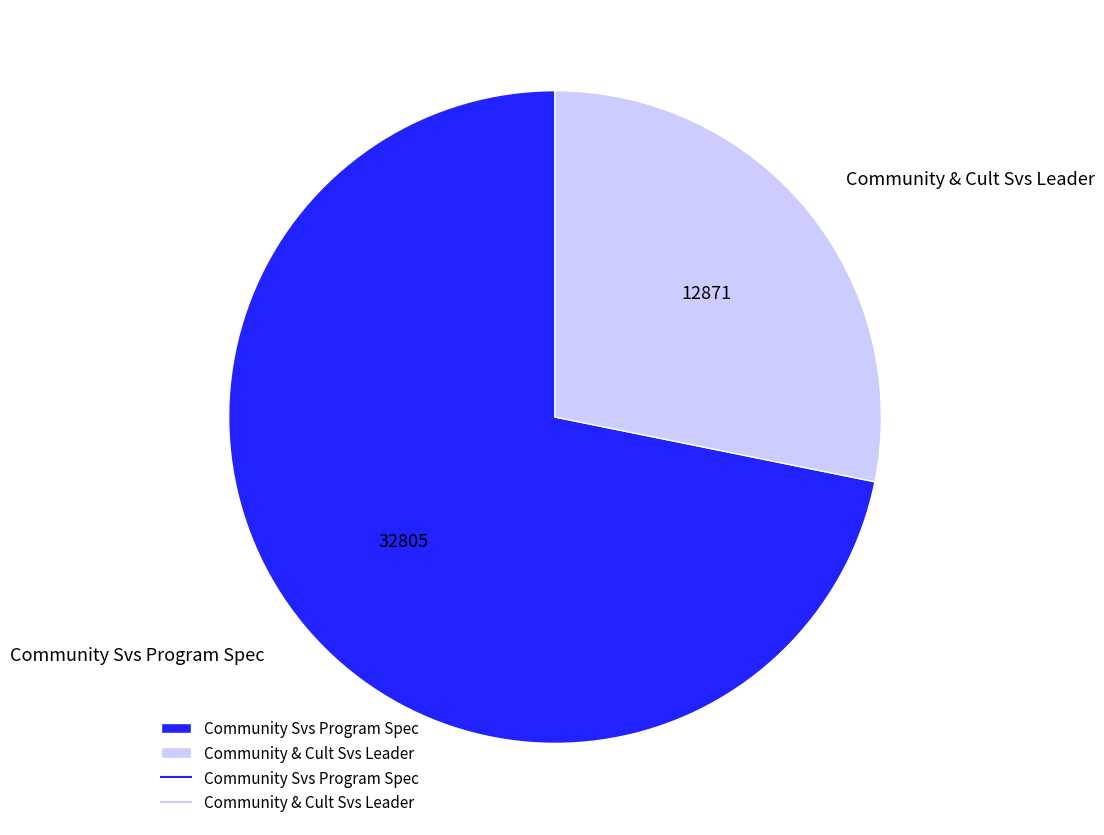

Is it true that Community & Cult Svs Leader is 28% of the pie?

True